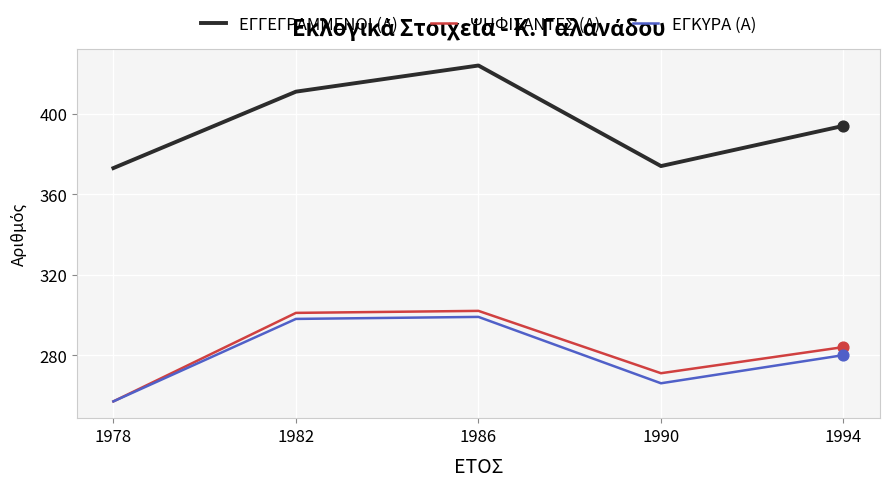

At how many categories does at least one series exceed 412?

1